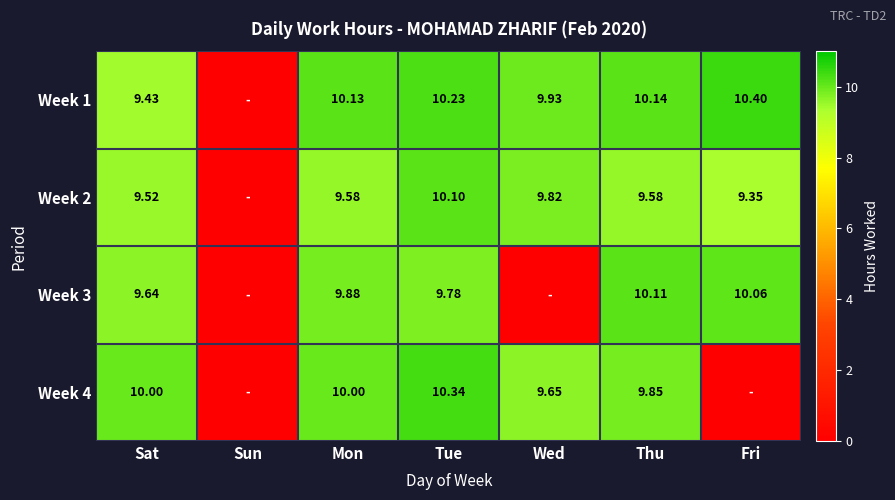

At how many categories does at least one series exceed 2?

6